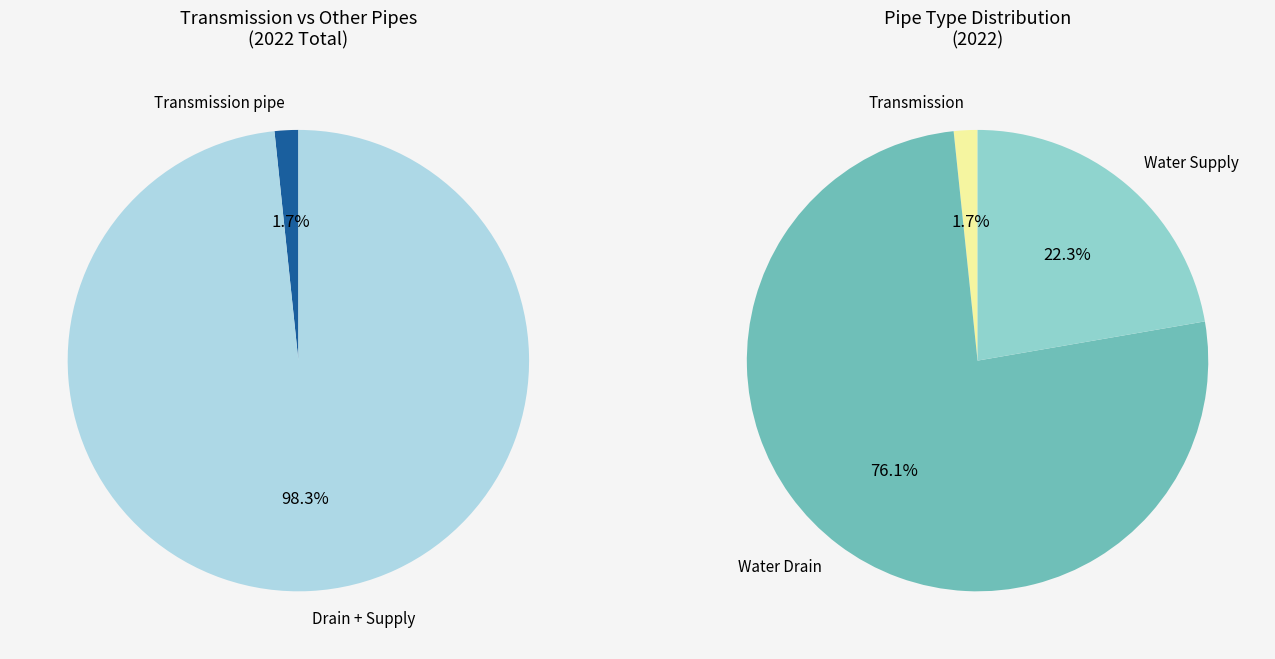

What is the change in value from Transmission pipe to Water drain pipe?

+692392